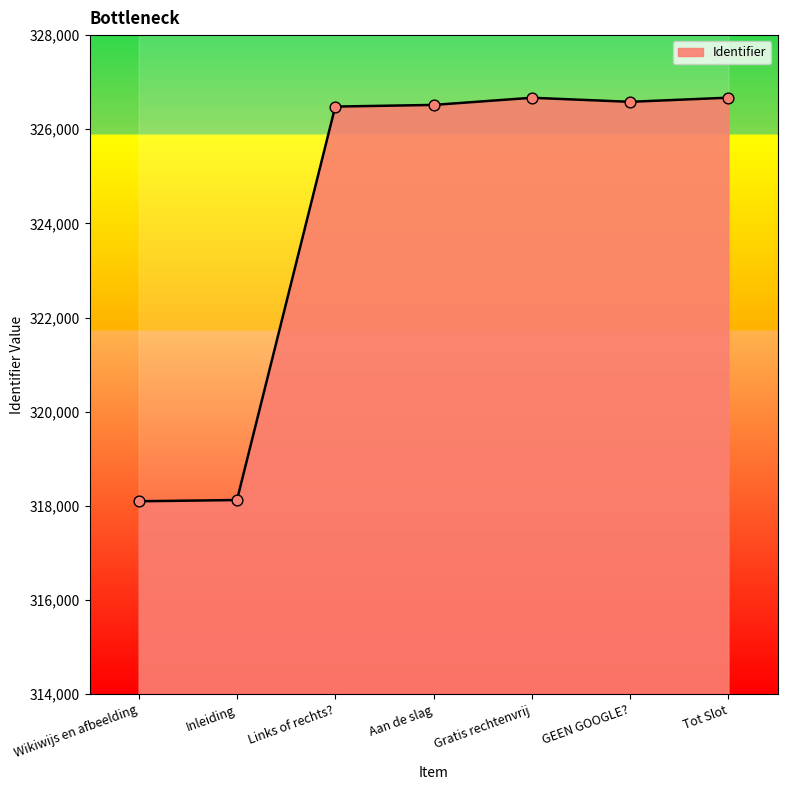

What is the change in value from Links of rechts? to Tot Slot?

+189